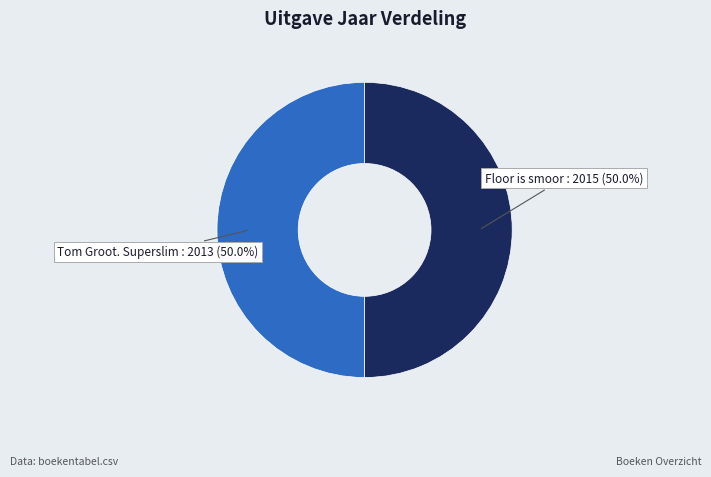

Is it true that Floor is smoor is 50% of the pie?

True